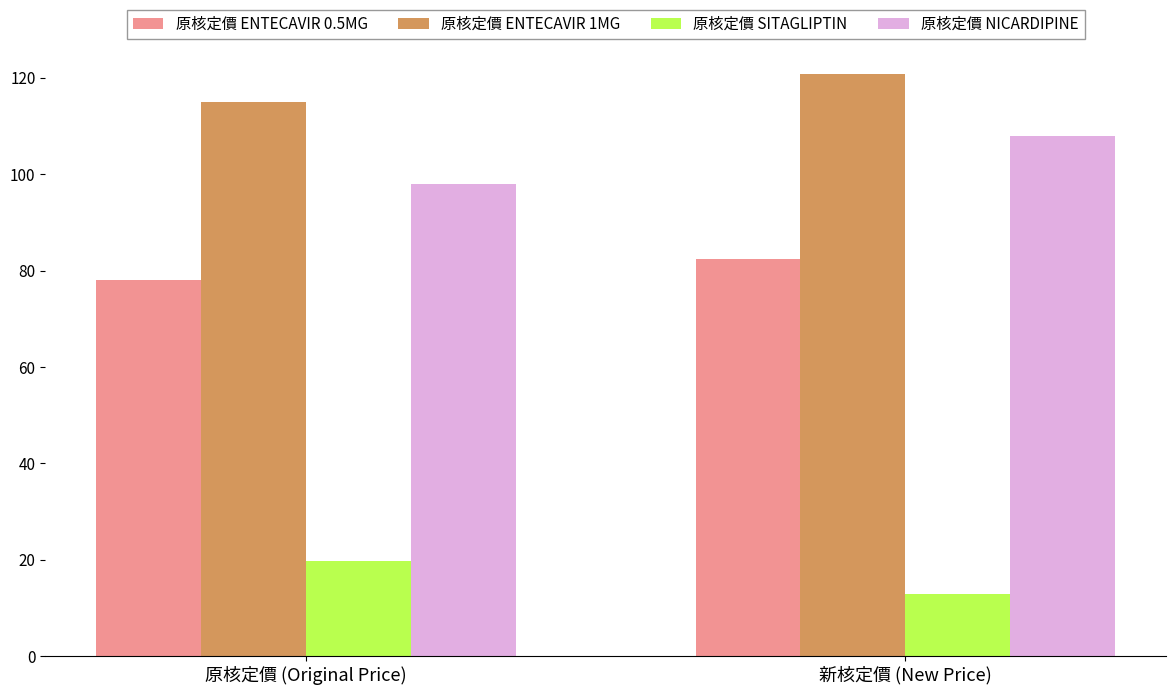

The 原核定價 ENTECAVIR 0.5MG series shows 78.0 at 原核定價 (Original Price). True or false?

True